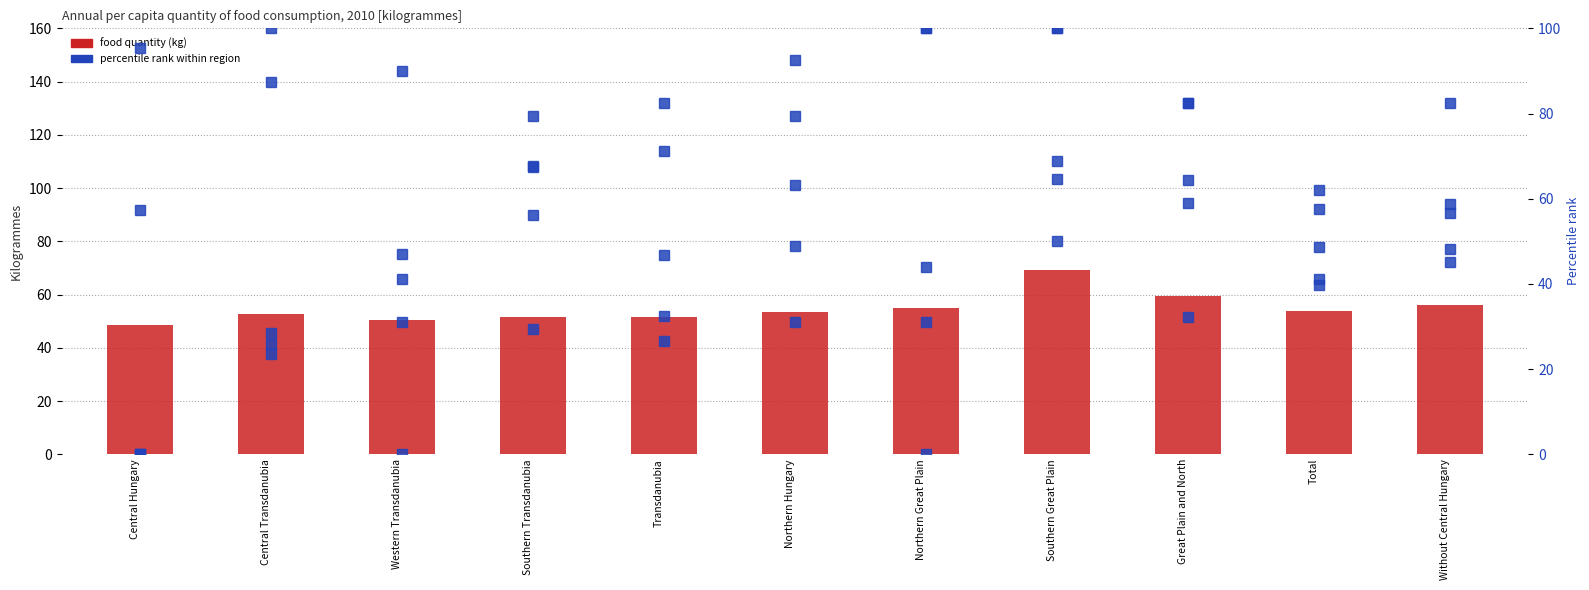

True or false: Milk (norm) has a value of 21.8 at Transdanubia.

False